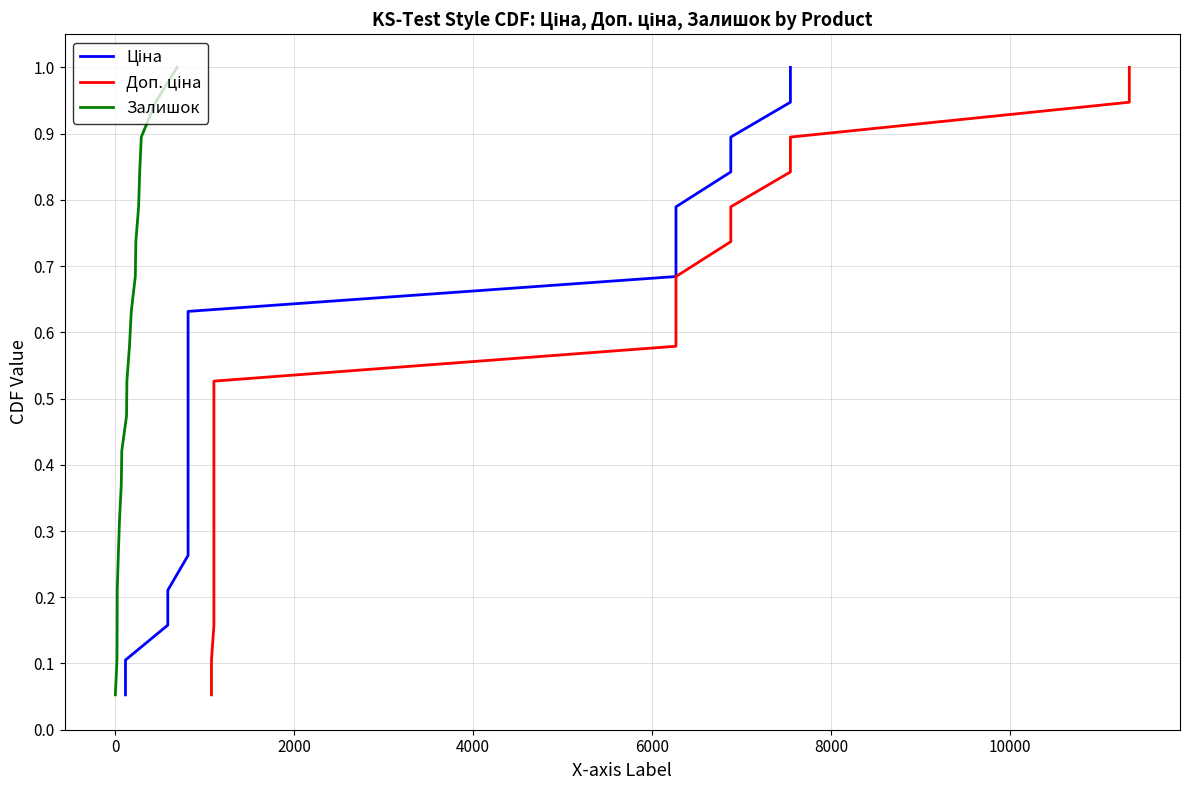

What is the highest value of the Залишок series?

1.0